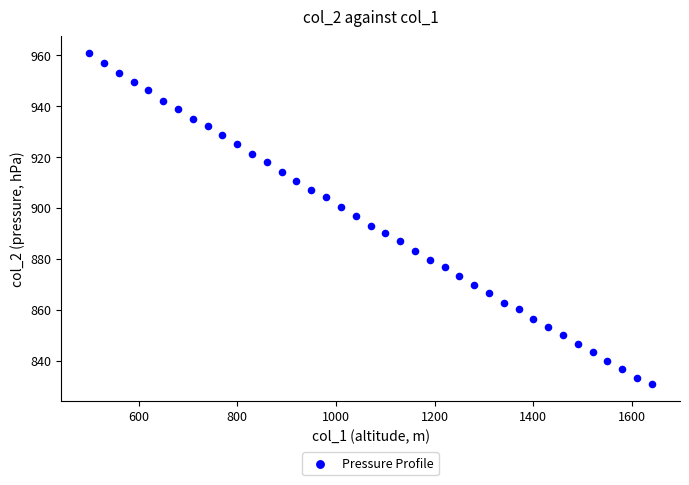

What is the range of Y values (max minus min)?

130.3